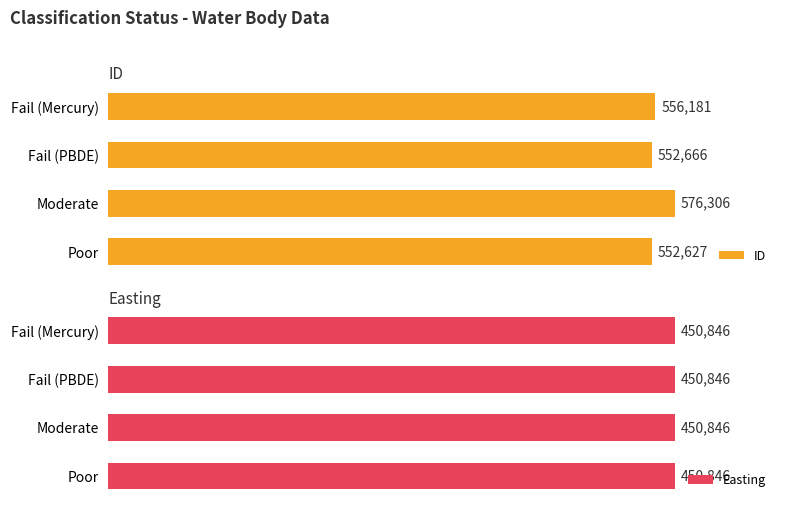

What are all the series names shown in the legend?

ID, Easting